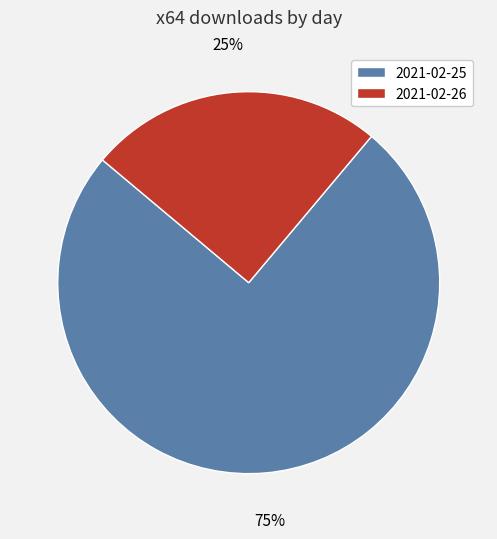

Do 2021-02-25 and 2021-02-26 together represent more than half of the pie?

Yes